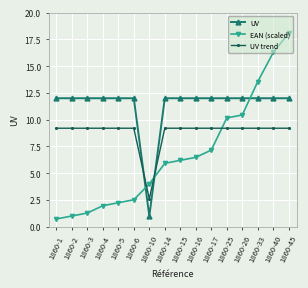

What is the difference between the highest and lowest values at 1860-5?

9.8